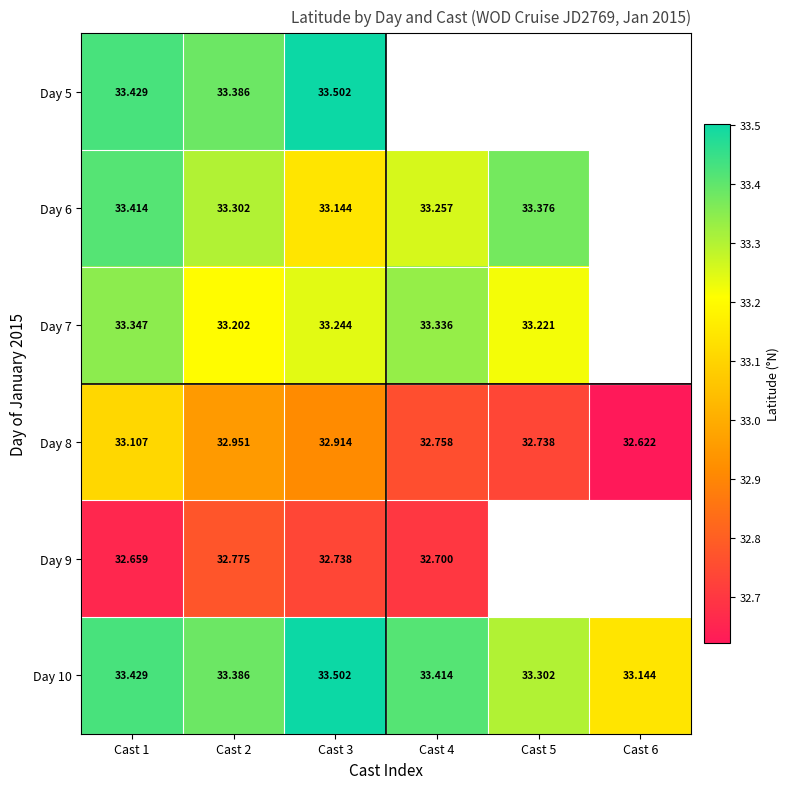

Is the value of Day 10 at Cast 2 greater than the value of Day 5 at Cast 3?

No